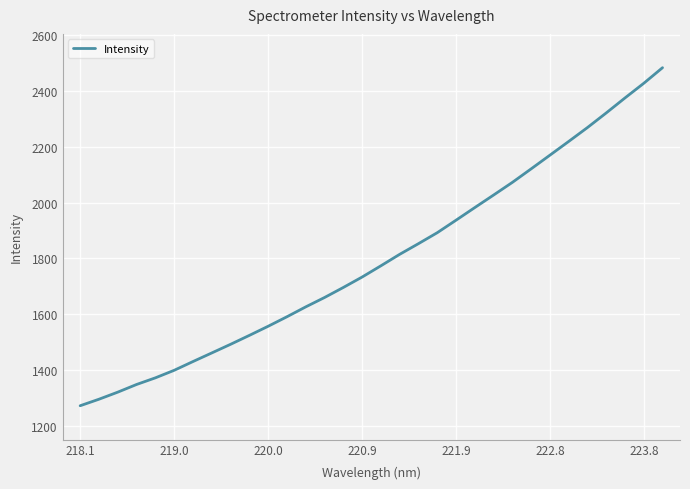

What is the maximum value shown in the chart?

2484.3